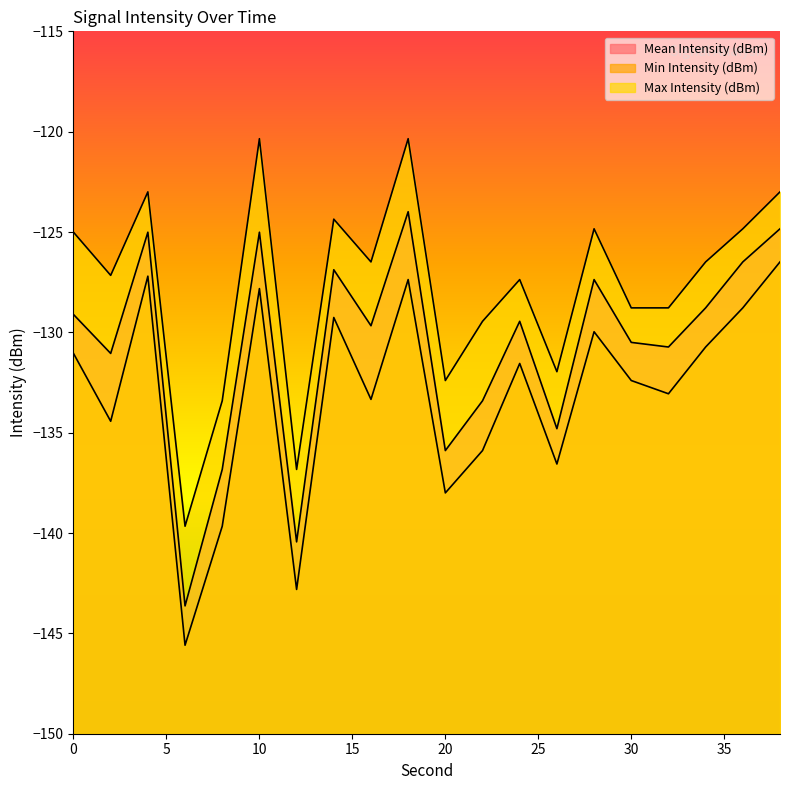

What is the sum of the Mean Intensity (dBm) values at 18 and 12?

-264.4